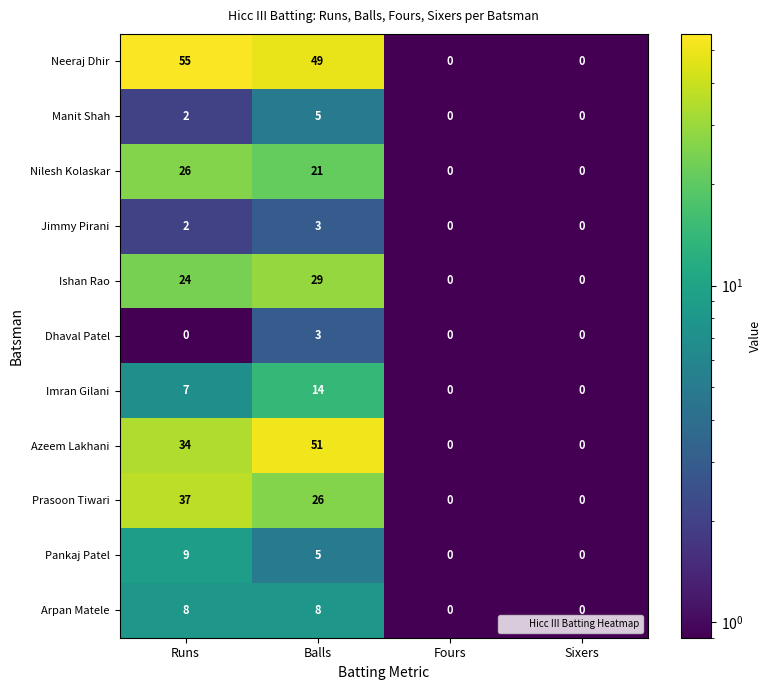

What is the sum of all Imran Gilani values?

21